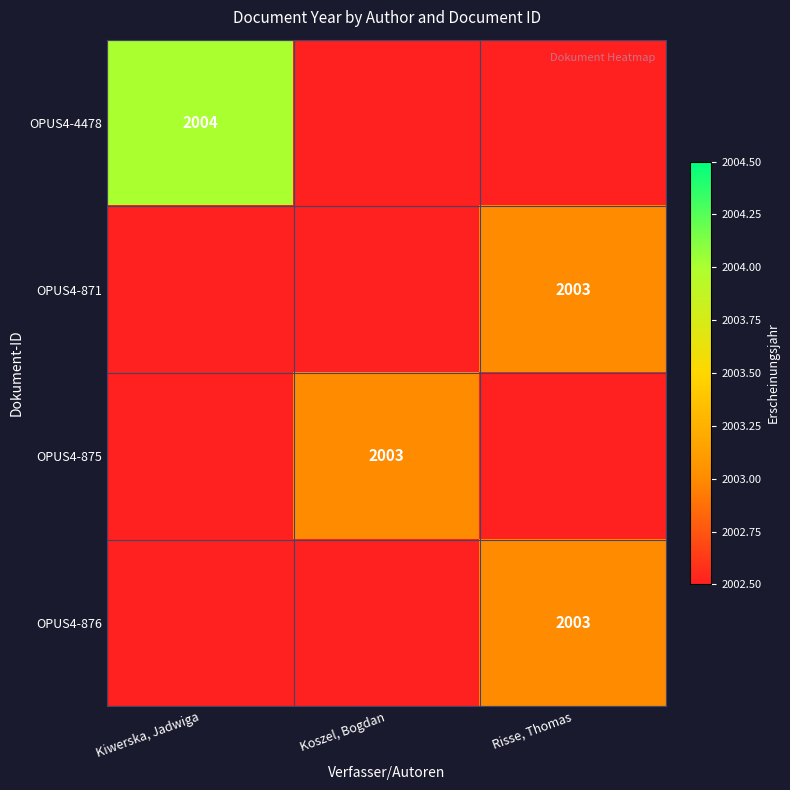

Which category has the lowest value in the OPUS4-876 series?

Kiwerska, Jadwiga